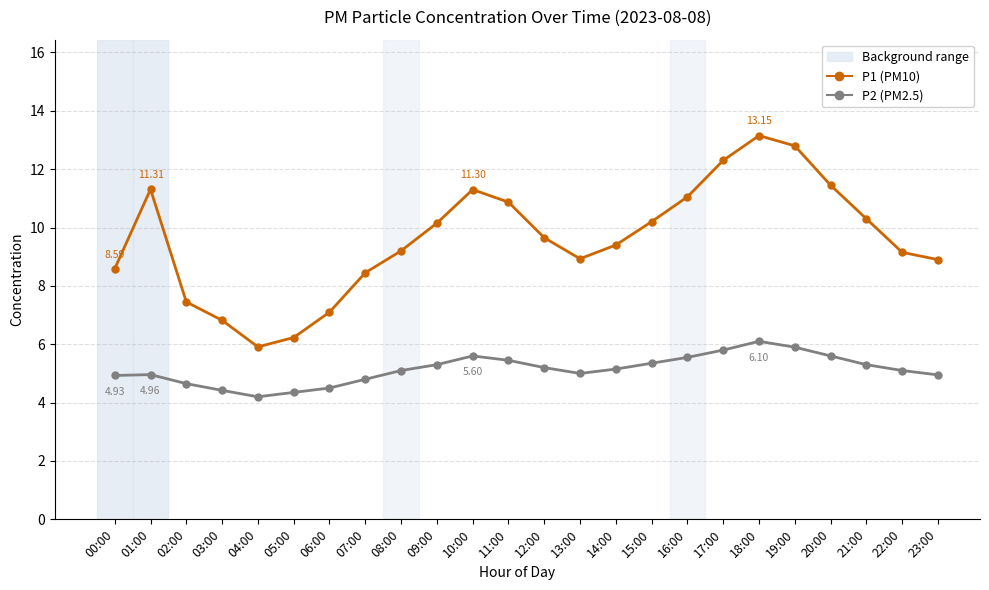

What is the label of the 18th point from the right?

06:00